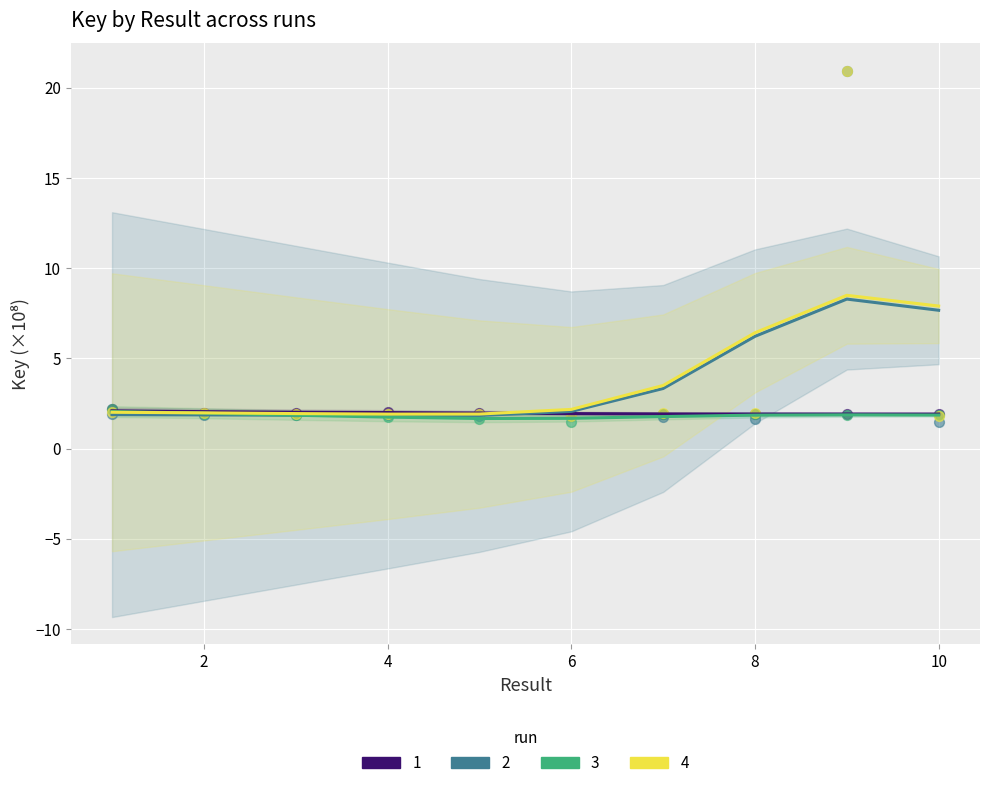

What is the total value across all series at 2?

7.7